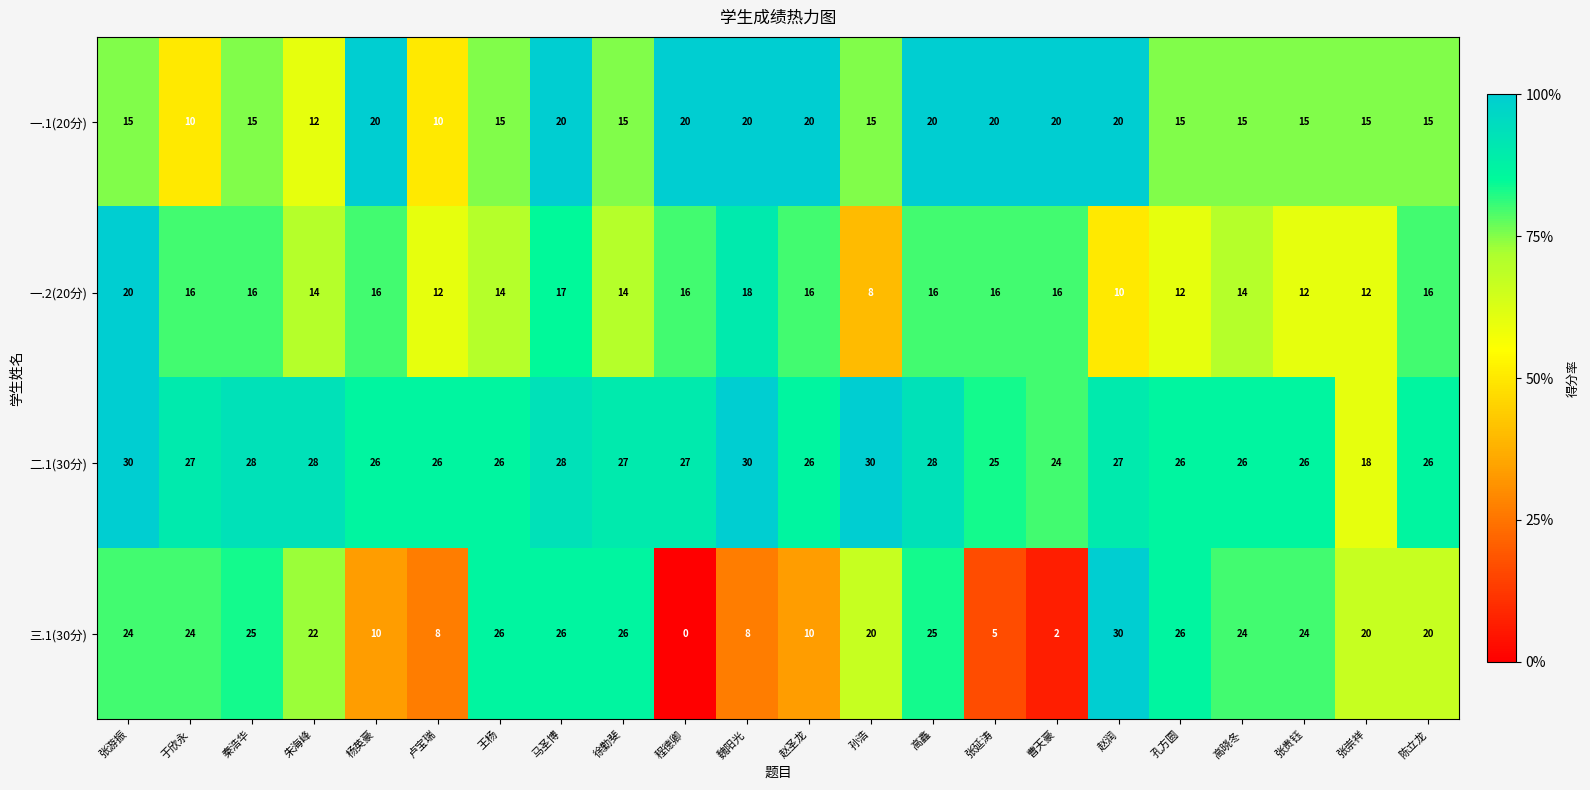

Which series has the largest range (max minus min)?

三.1(30分)